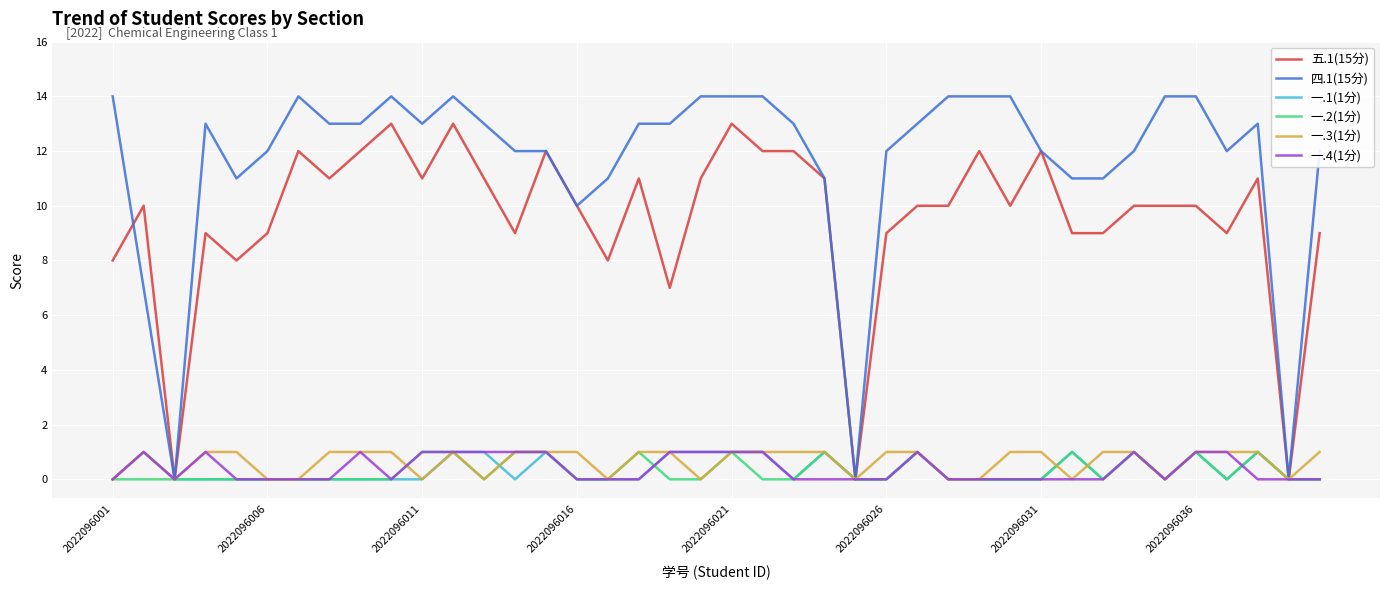

Which series has the widest spread of values?

四.1(15分)